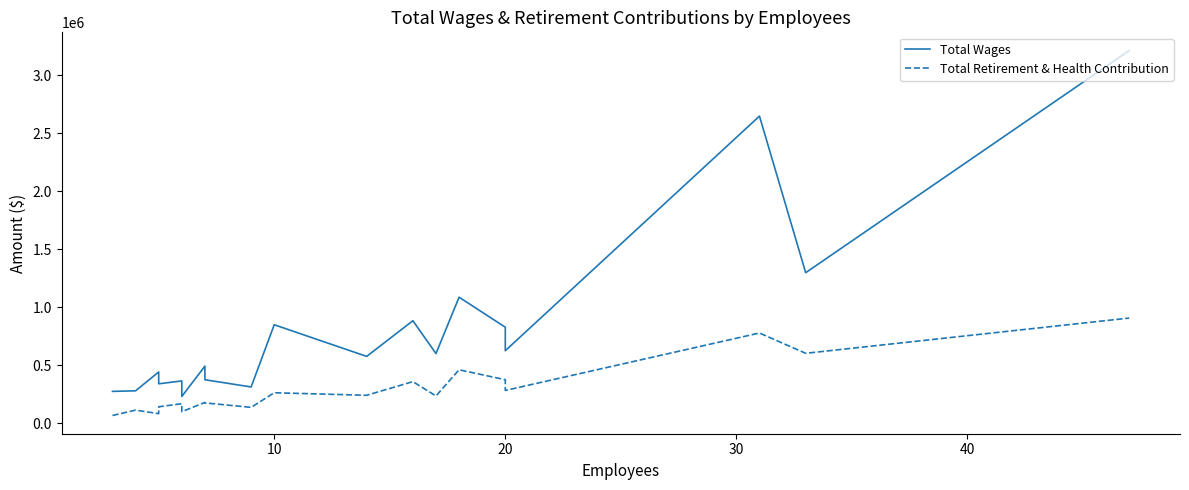

What are all the series names shown in the legend?

Total Wages, Total Retirement & Health Contribution